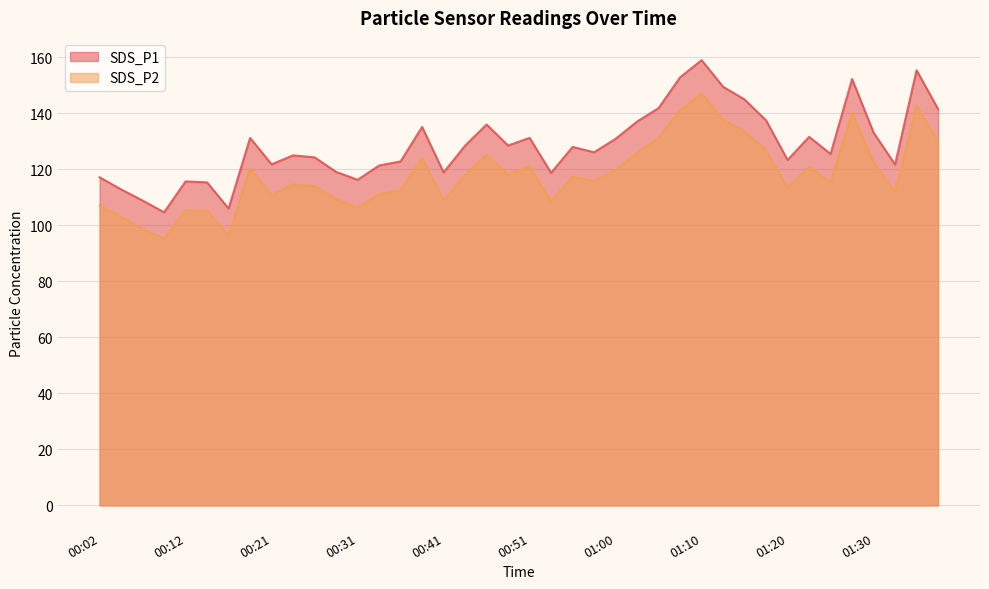

What is the spread (max minus min) of values at 01:12?

11.9